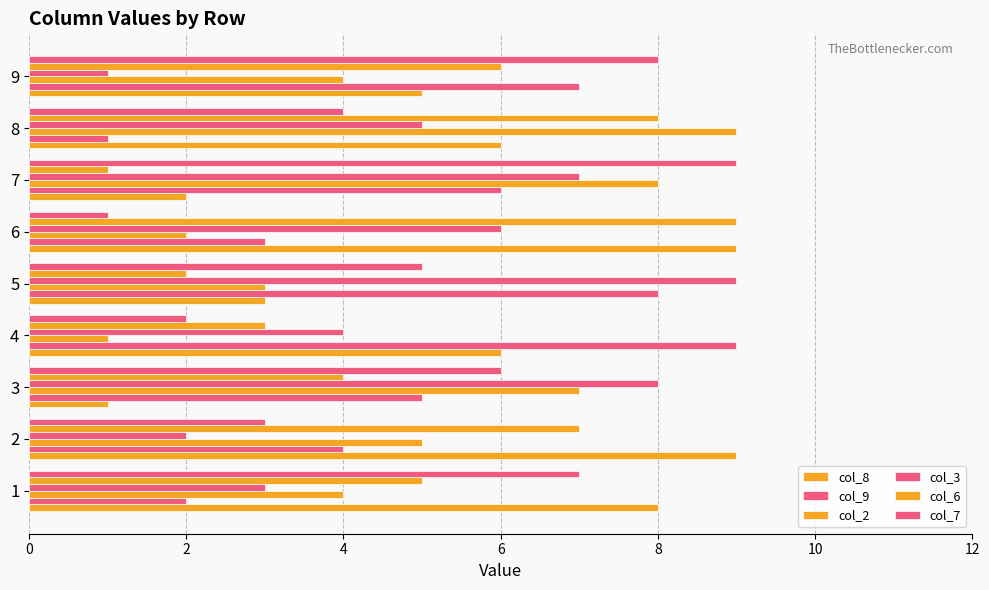

Which series has the largest range (max minus min)?

col_8